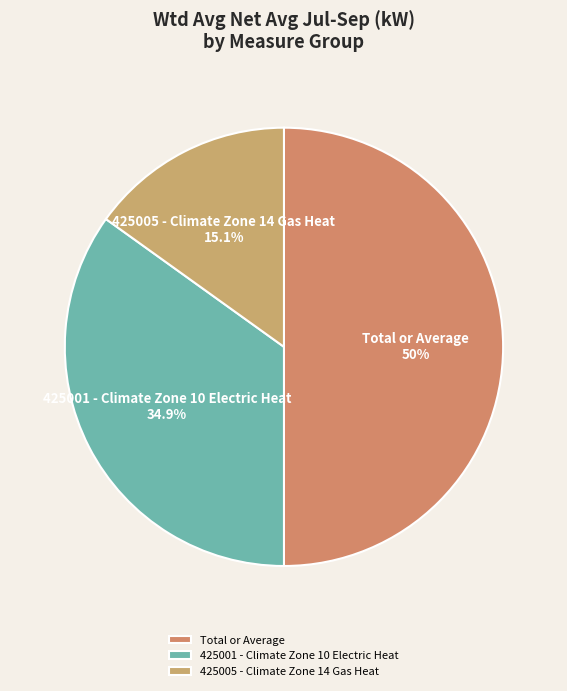

Is 425001 - Climate Zone 10 Electric Heat the majority of the pie?

No